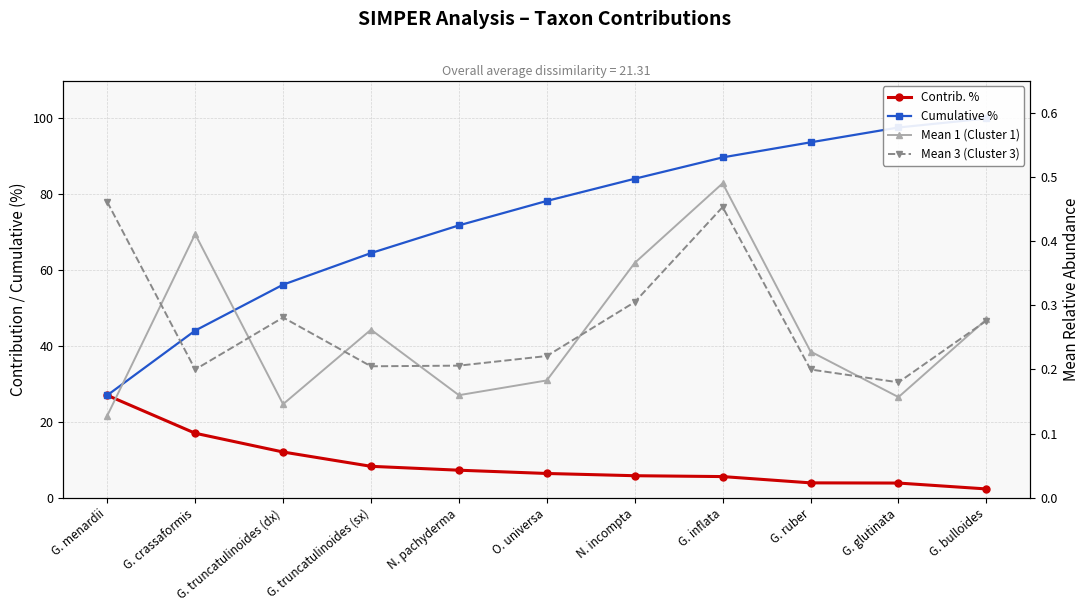

What is the sum of the Contrib. % values at G. truncatulinoides (dx) and G. inflata?

17.7